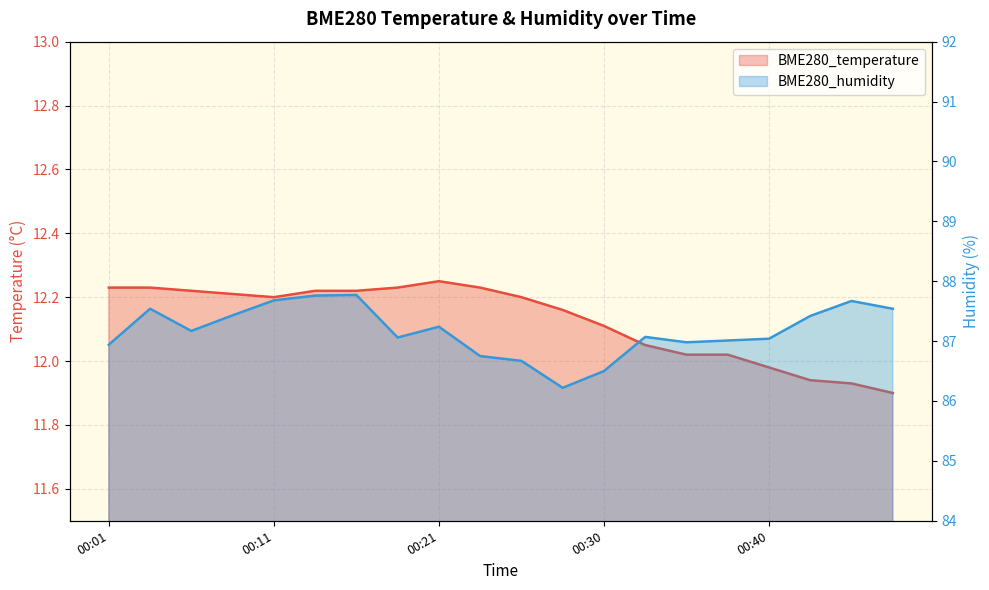

Reading right to left, what are all the values shown in this chart?

BME280_temperature: 00:47=11.9	00:45=11.9	00:43=11.9	00:40=12.0	00:38=12.0	00:35=12.0	00:33=12.1	00:30=12.1	00:28=12.2	00:25=12.2	00:23=12.2	00:21=12.2	00:18=12.2	00:16=12.2	00:13=12.2	00:11=12.2	00:08=12.2	00:06=12.2	00:03=12.2	00:01=12.2
BME280_humidity: 00:47=87.5	00:45=87.7	00:43=87.4	00:40=87.0	00:38=87.0	00:35=87.0	00:33=87.1	00:30=86.5	00:28=86.2	00:25=86.7	00:23=86.8	00:21=87.2	00:18=87.1	00:16=87.8	00:13=87.8	00:11=87.7	00:08=87.4	00:06=87.2	00:03=87.5	00:01=86.9